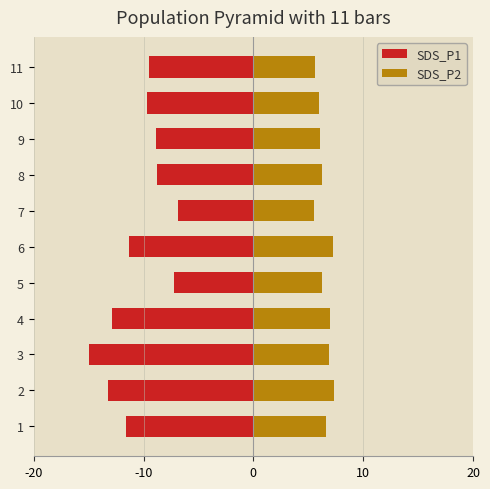

Which series has the widest spread of values?

SDS_P1